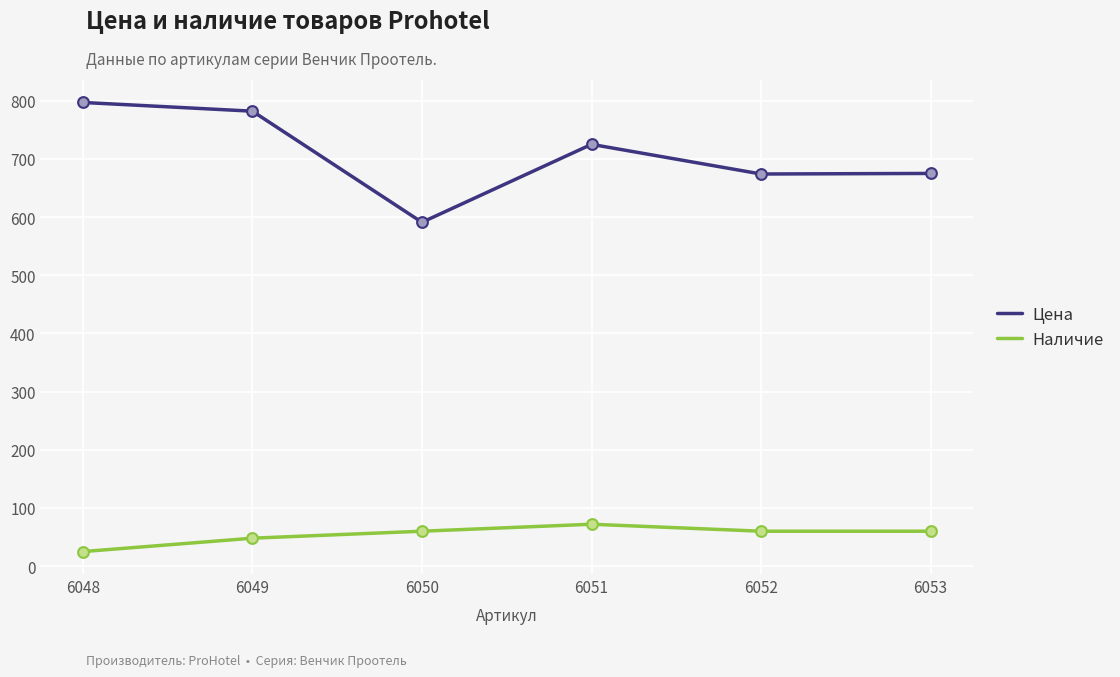

Which series has the widest spread of values?

Цена